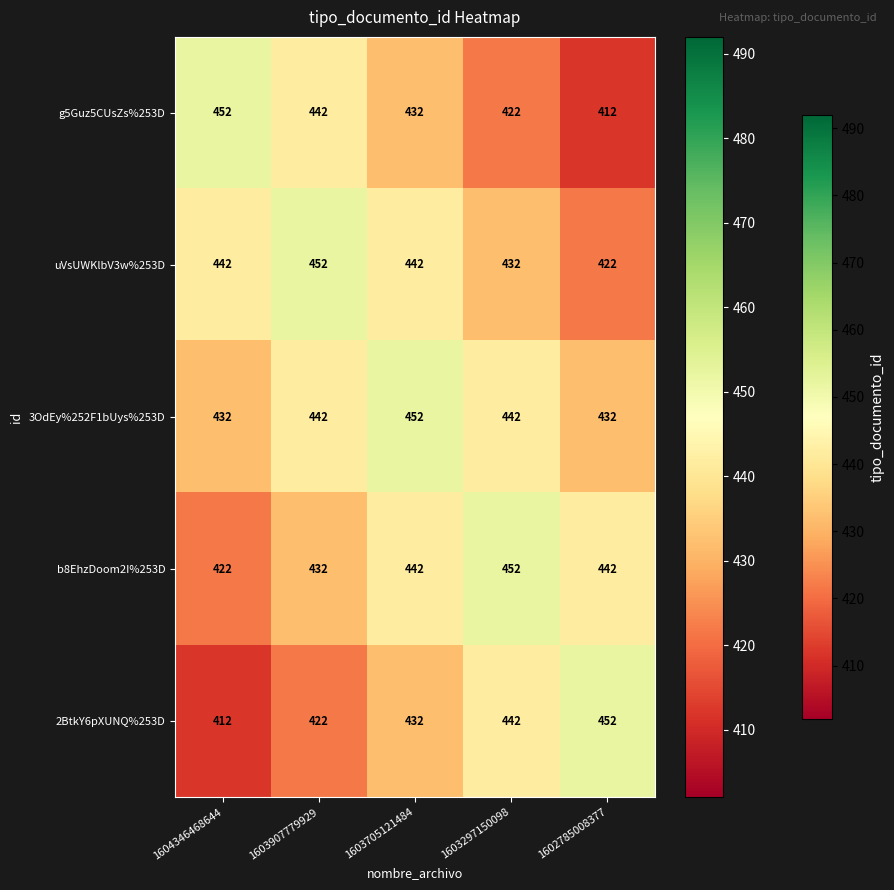

True or false: 2BtkY6pXUNQ%253D has a value of 144 at 1603907779929.

False